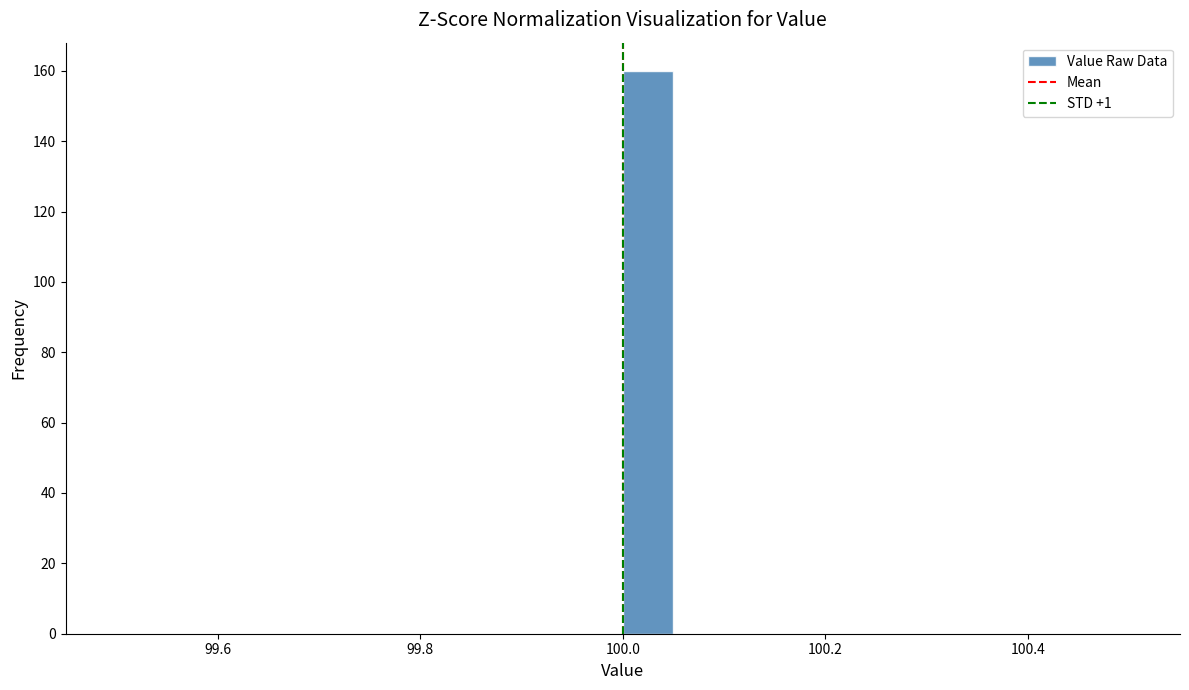

Around what value on the x-axis is the tallest bar? Give the approximate position of its centre, as read against the axis.

100.02